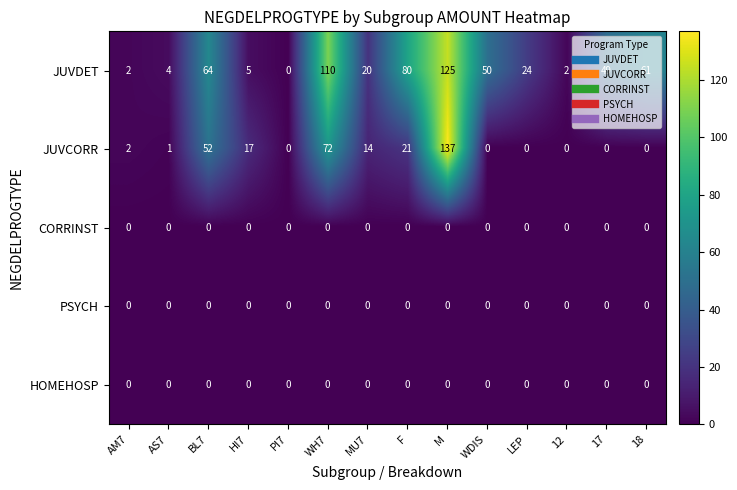

The PSYCH series shows 0 at LEP. True or false?

True